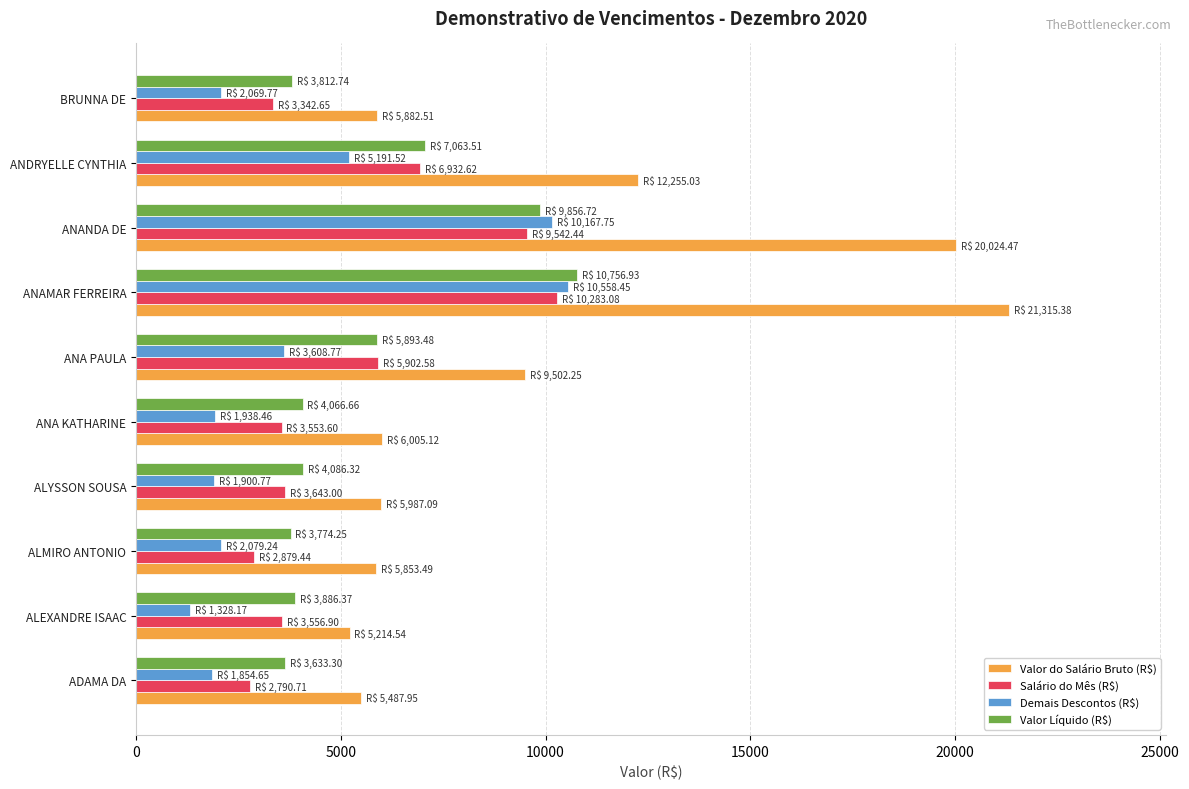

What is the difference between the highest and lowest values at ANA KATHARINE?

4066.7